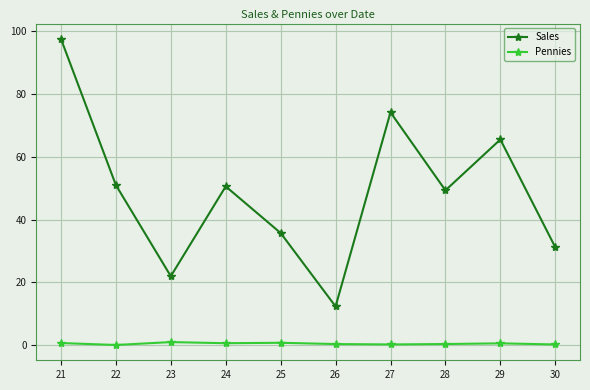

Where is the first local maximum for Sales?

24